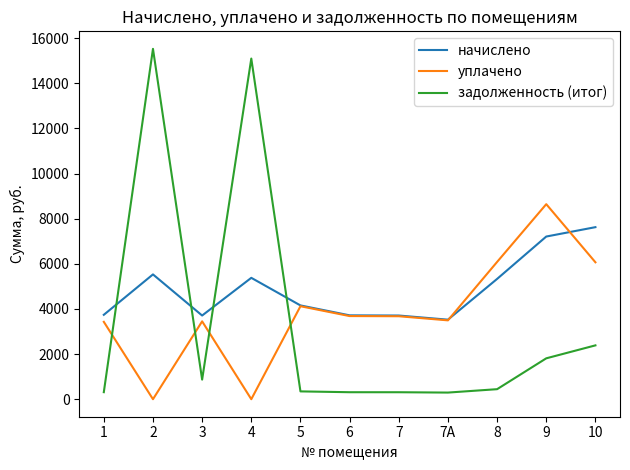

Which series has the largest total across all categories?

начислено